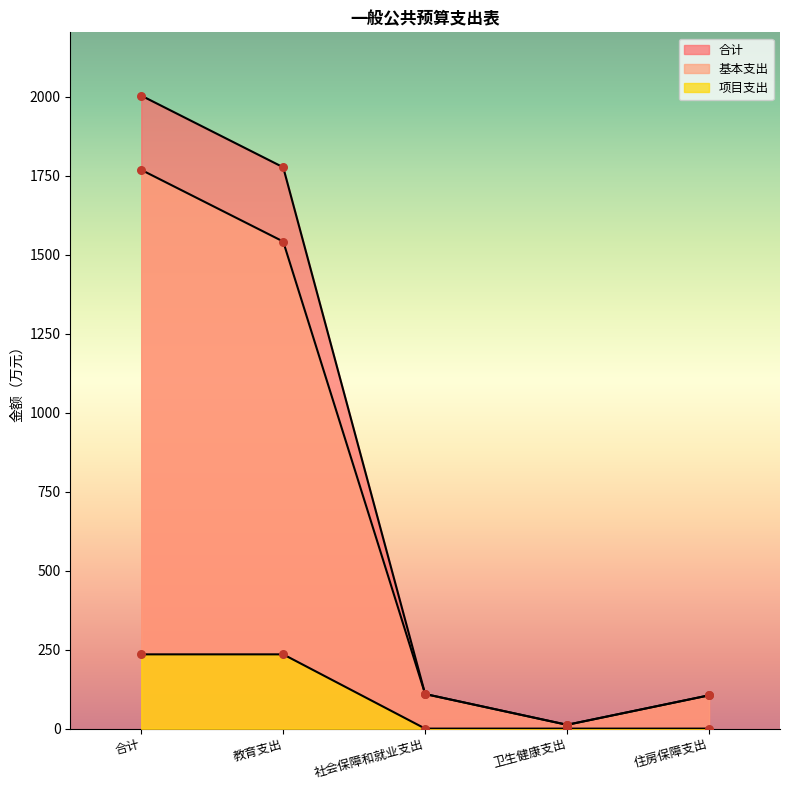

Which series contains the highest Y value?

合计